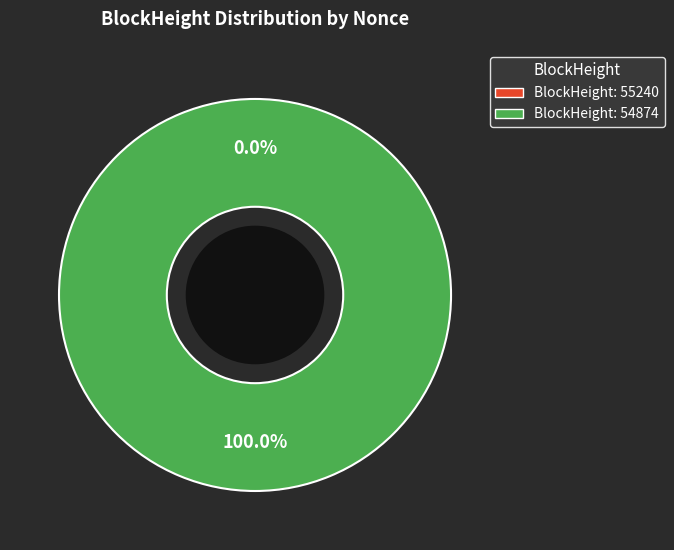

Which slice is the smallest?

55240